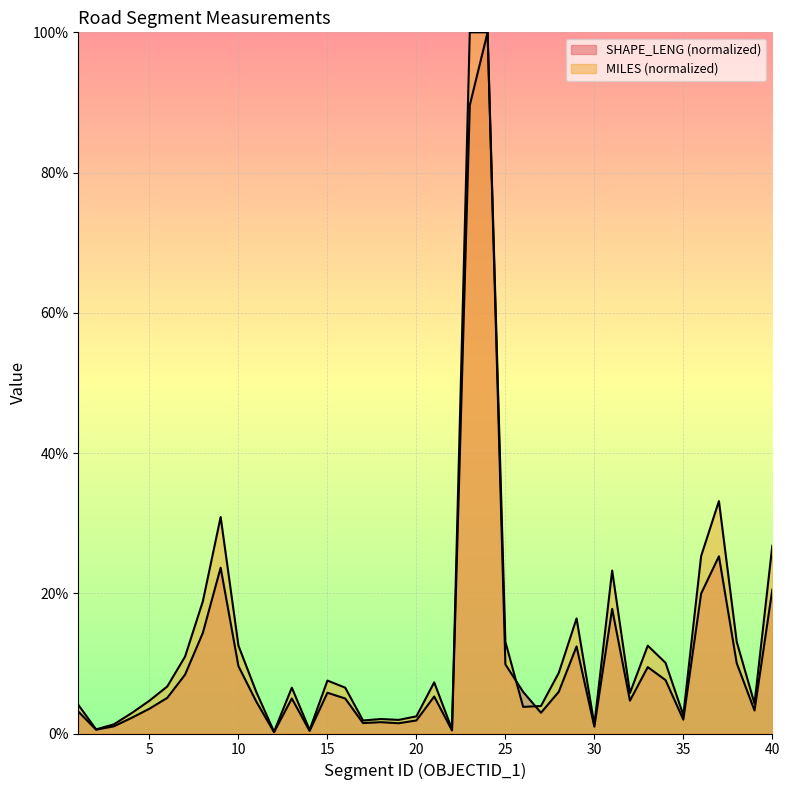

The value of SHAPE_LENG at 19 is 1.5. True or false?

True